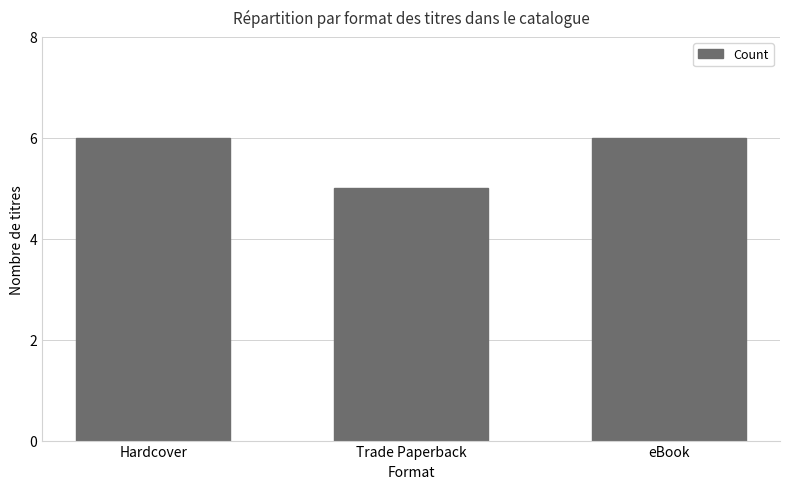

The chart shows a value of 10 at eBook. True or false?

False